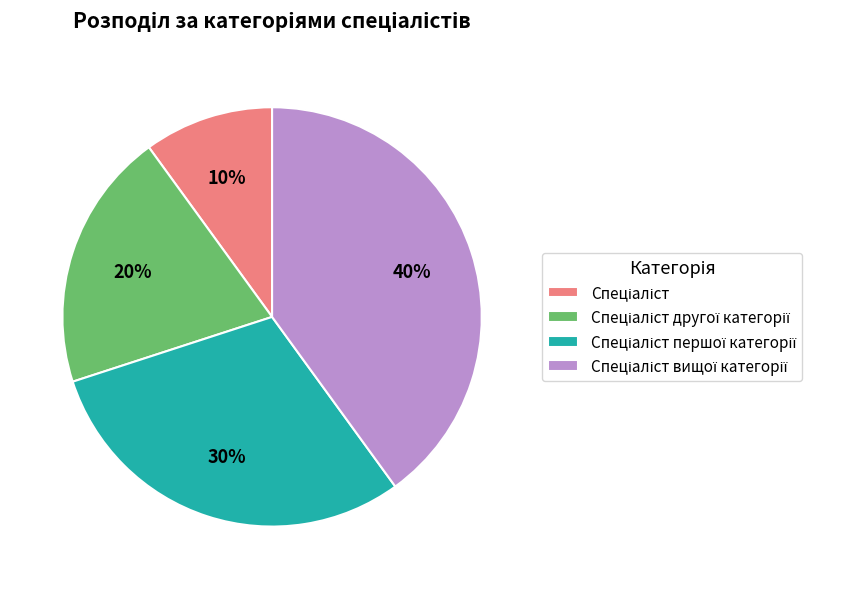

To the nearest percent, what is the average slice percentage?

25%